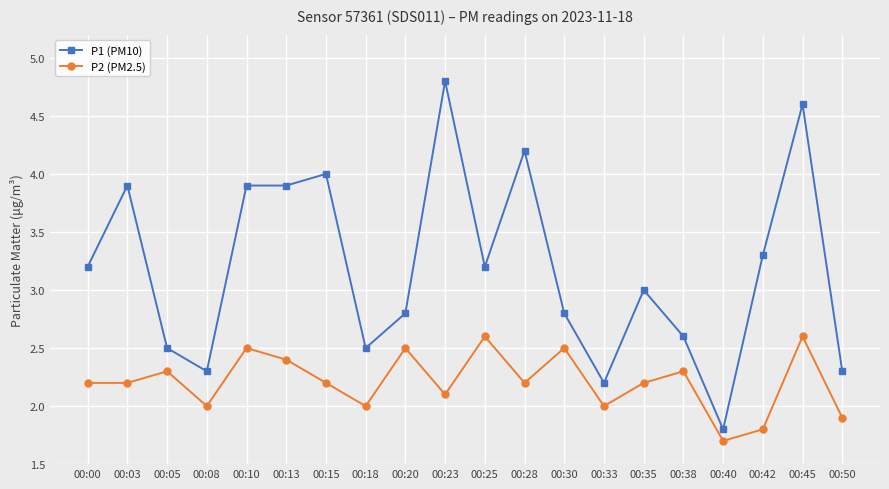

Read the P2 (PM2.5) value at 00:05.

2.3